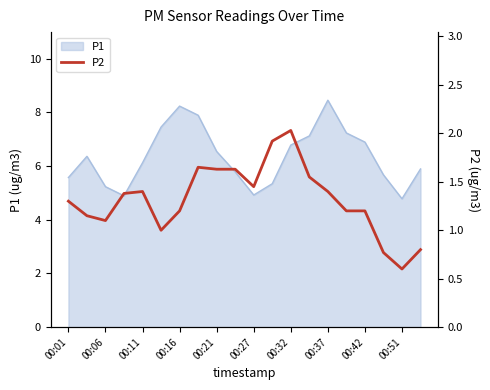

What is the lowest value of the P1 series?

4.8